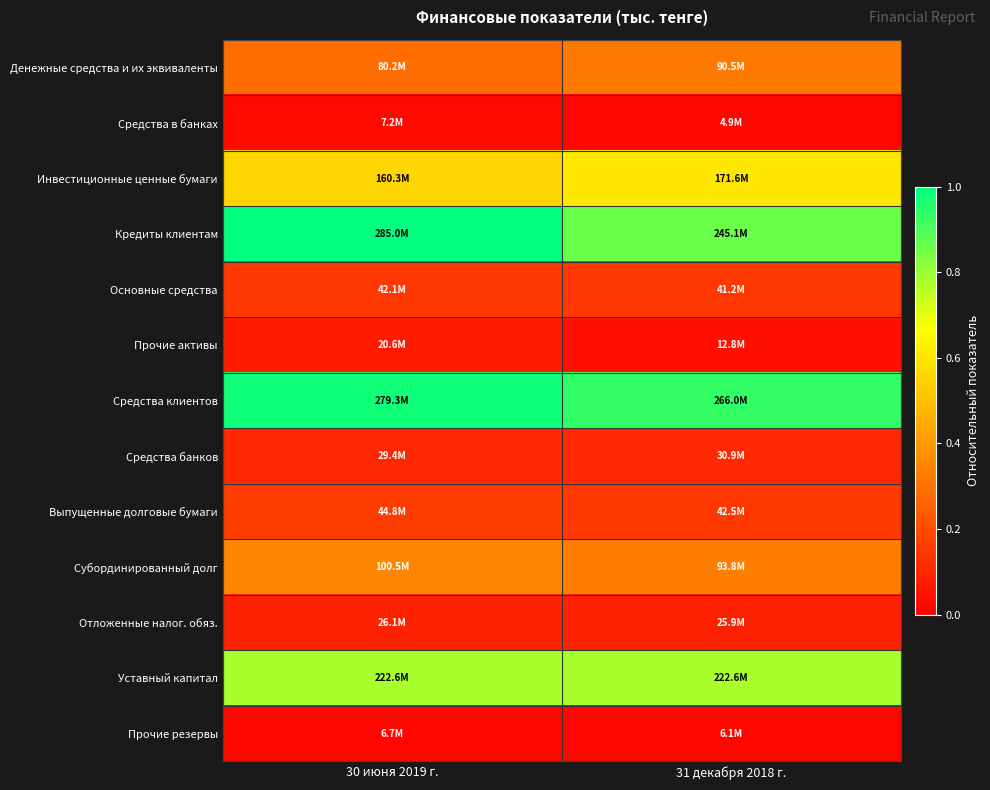

Reading left to right, extract all data points from this chart.

Денежные средства и их эквиваленты: 30 июня 2019 г.=0.3	31 декабря 2018 г.=0.3
Средства в банках: 30 июня 2019 г.=0.0	31 декабря 2018 г.=0.0
Инвестиционные ценные бумаги: 30 июня 2019 г.=0.6	31 декабря 2018 г.=0.6
Кредиты клиентам: 30 июня 2019 г.=1.0	31 декабря 2018 г.=0.9
Основные средства: 30 июня 2019 г.=0.1	31 декабря 2018 г.=0.1
Прочие активы: 30 июня 2019 г.=0.1	31 декабря 2018 г.=0.0
Средства клиентов: 30 июня 2019 г.=1.0	31 декабря 2018 г.=0.9
Средства банков: 30 июня 2019 г.=0.1	31 декабря 2018 г.=0.1
Выпущенные долговые бумаги: 30 июня 2019 г.=0.2	31 декабря 2018 г.=0.1
Субординированный долг: 30 июня 2019 г.=0.4	31 декабря 2018 г.=0.3
Отложенные налог. обяз.: 30 июня 2019 г.=0.1	31 декабря 2018 г.=0.1
Уставный капитал: 30 июня 2019 г.=0.8	31 декабря 2018 г.=0.8
Прочие резервы: 30 июня 2019 г.=0.0	31 декабря 2018 г.=0.0